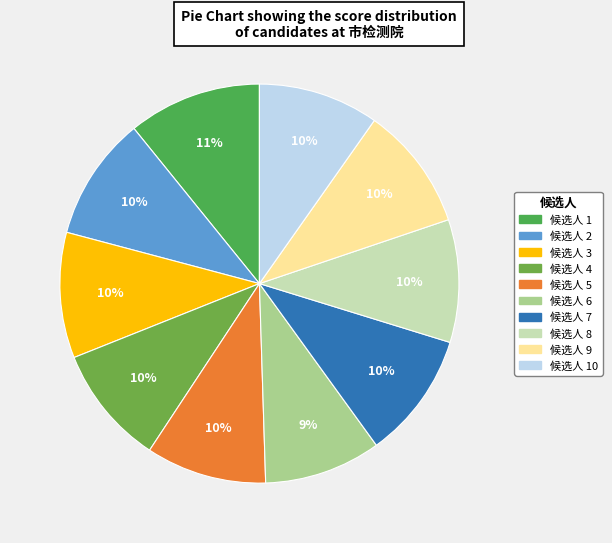

How many segments does this pie chart have?

10